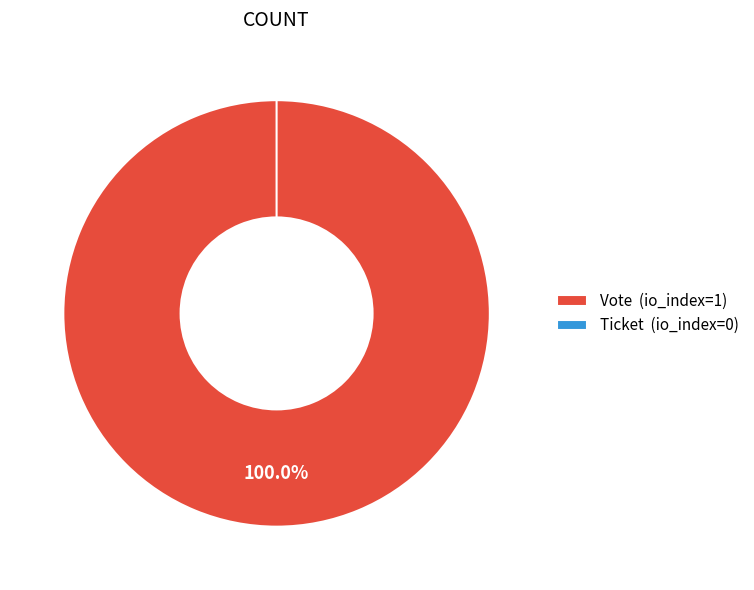

Does Vote account for over 50% of the chart?

Yes